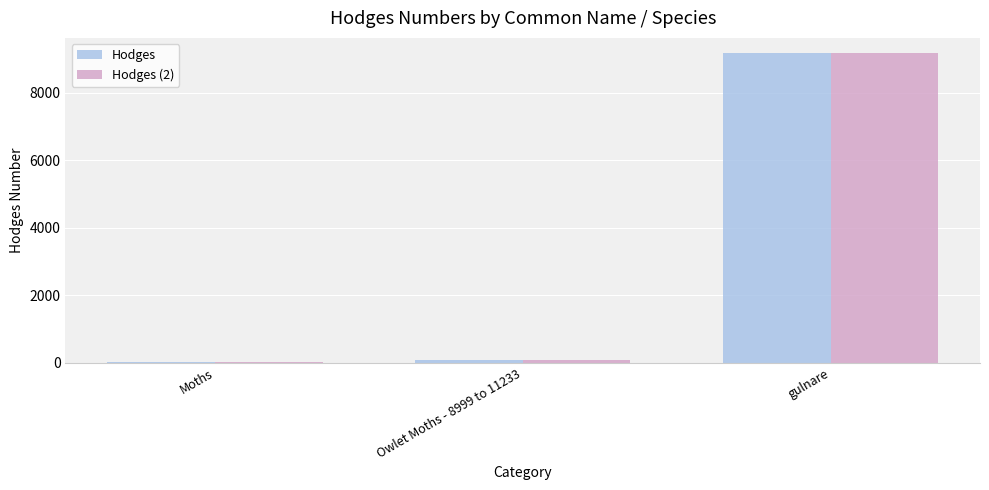

Reading left to right, extract all data points from this chart.

Hodges: Moths=29.0	Owlet Moths - 8999 to 11233=93.5	gulnare=9175.0
Hodges (2): Moths=29.0	Owlet Moths - 8999 to 11233=93.5	gulnare=9175.0